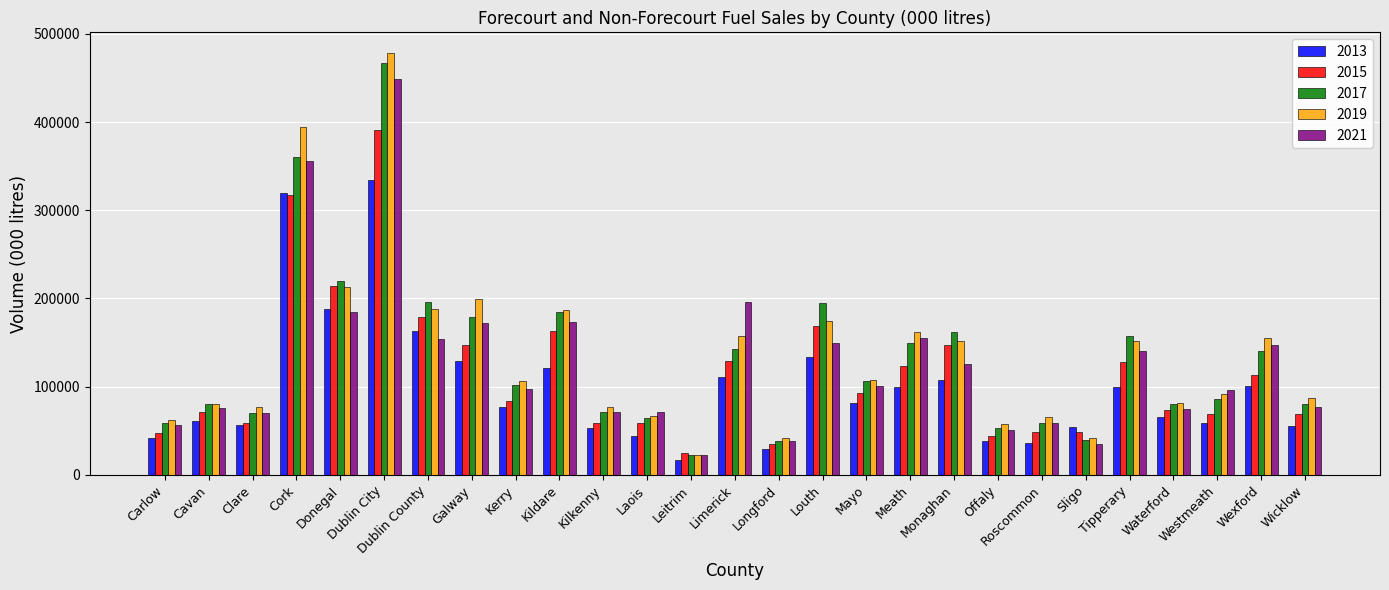

What is the value of the 2021 bar at the 2nd from the left?

75842